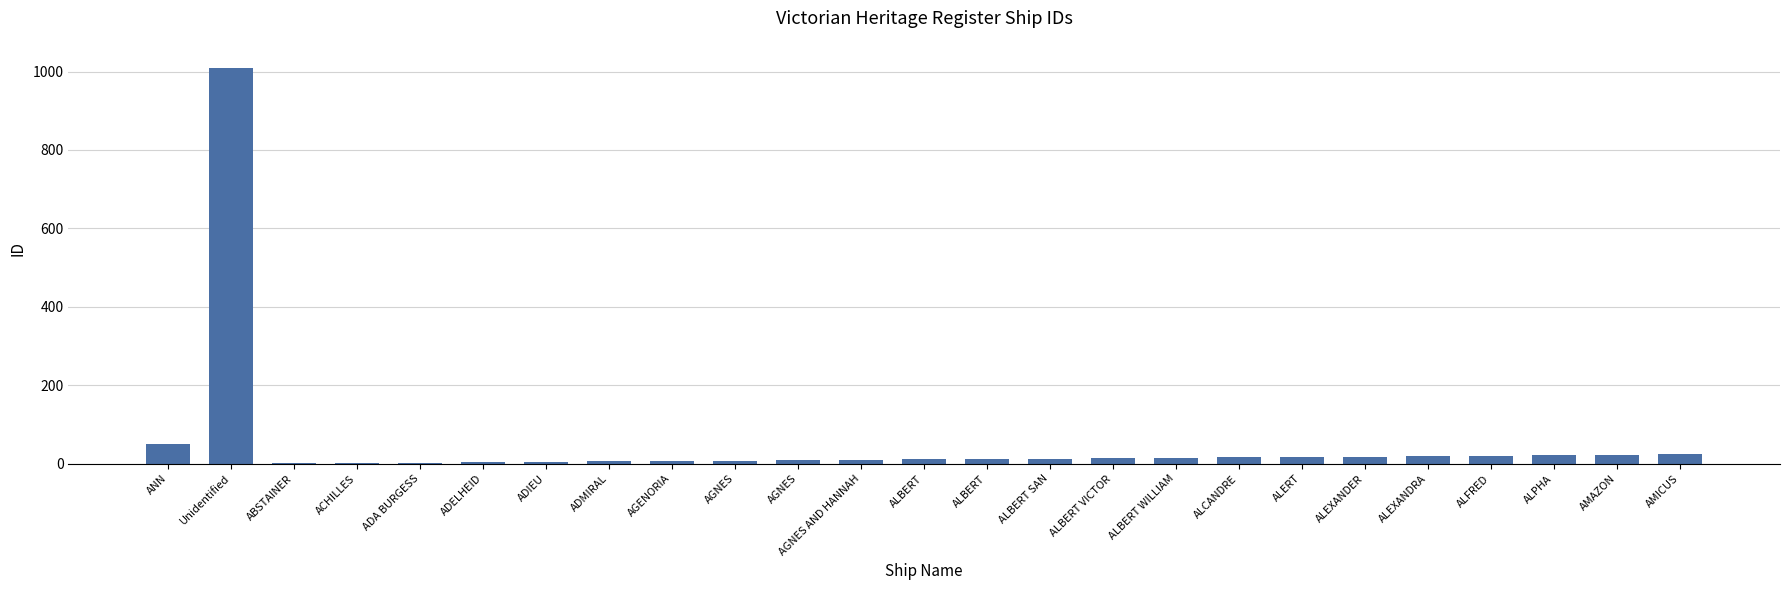

True or false: the data shows 6 at ADMIRAL.

True